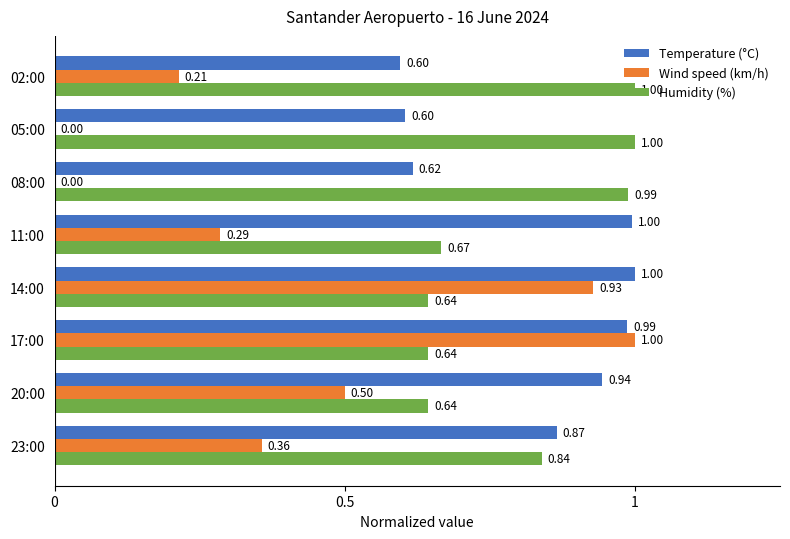

What is the total value across all series at 23:00?

2.1